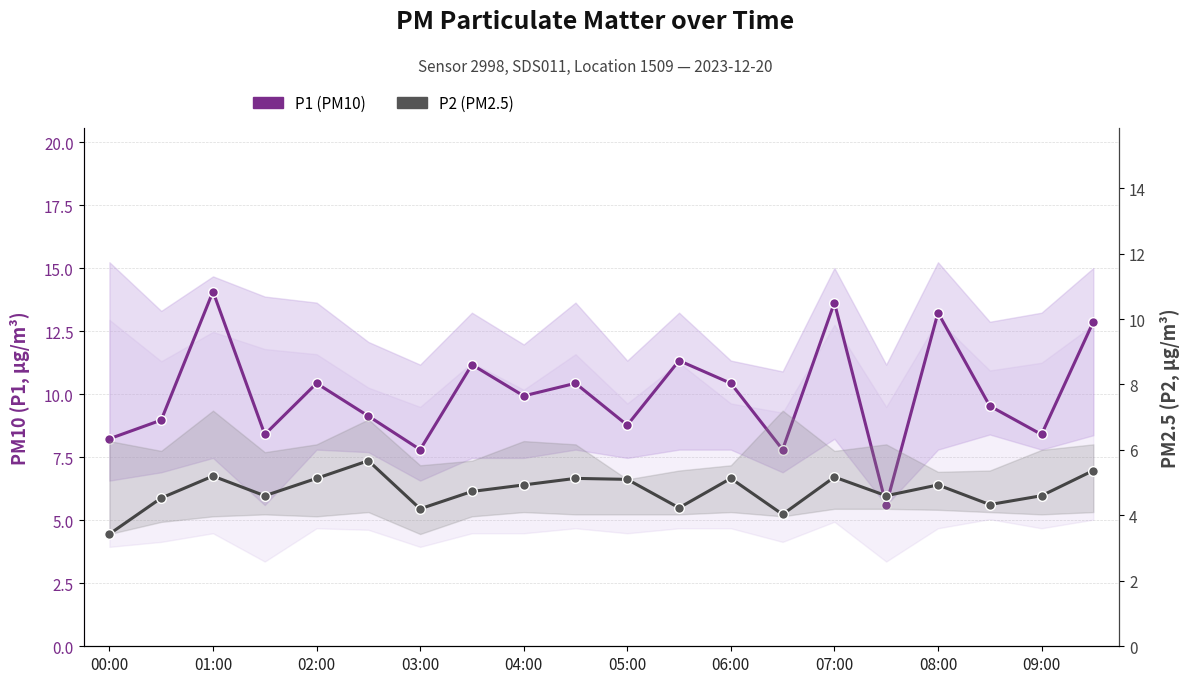

What is the difference between the maximum and second lowest values in the P1 (PM10) series?

6.3